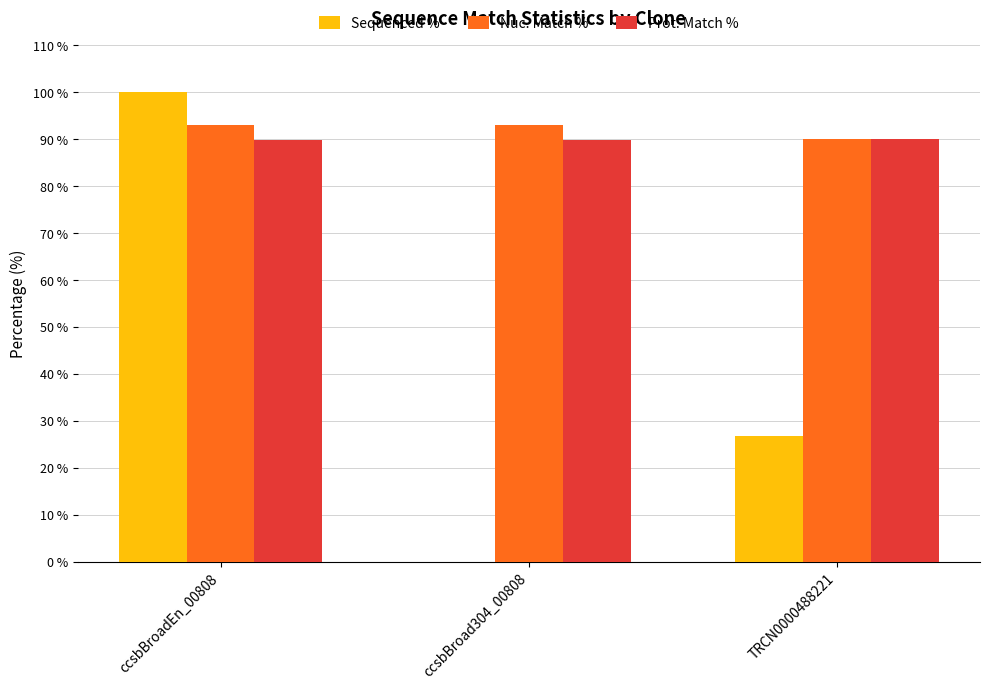

Where is Nuc. Match % nearest to the value 91?

TRCN0000488221